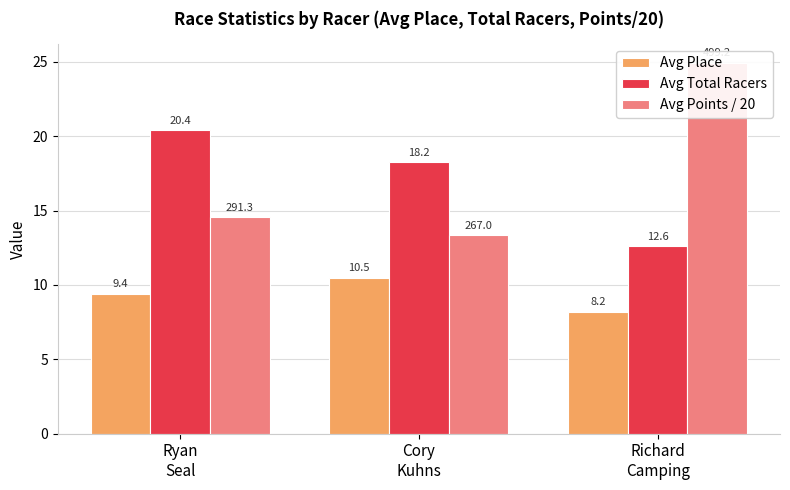

Rank the series by their maximum value, from lowest to highest.

Avg Place, Avg Total Racers, Avg Points / 20